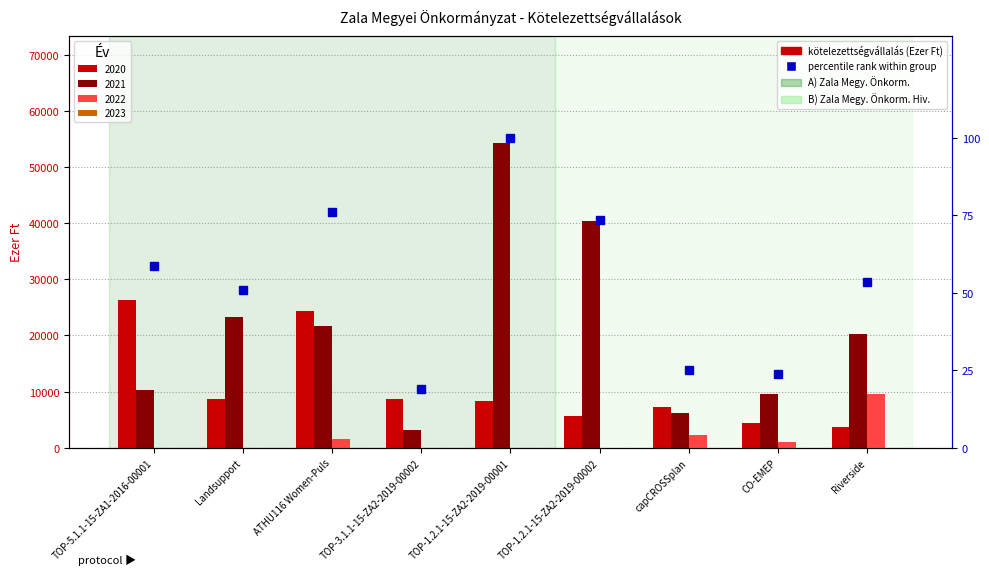

List the labels in order of value, largest first.

TOP-1.2.1-15-ZA2-2019-00001, ATHU116 Women-Puls, TOP-1.2.1-15-ZA2-2019-00002, TOP-5.1.1-15-ZA1-2016-00001, Riverside, Landsupport, capCROSSplan, CO-EMEP, TOP-3.1.1-15-ZA2-2019-00002